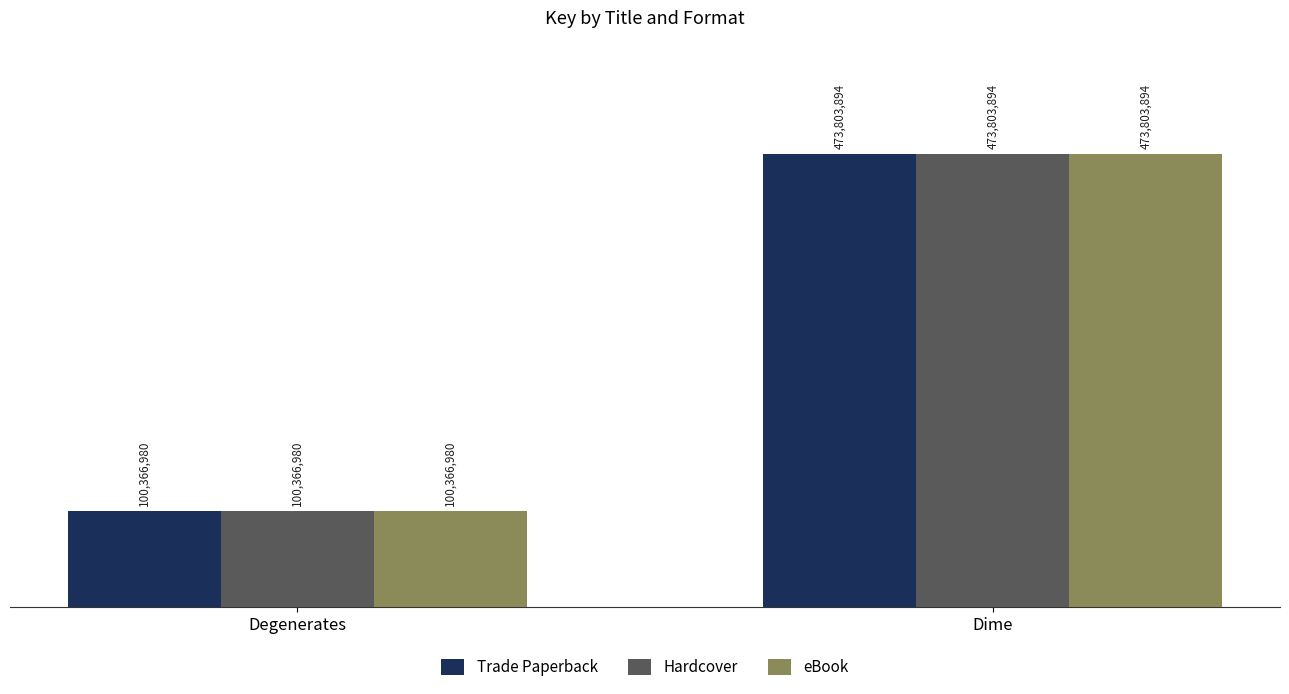

Rank the categories by Hardcover value from highest to lowest.

Dime, Degenerates